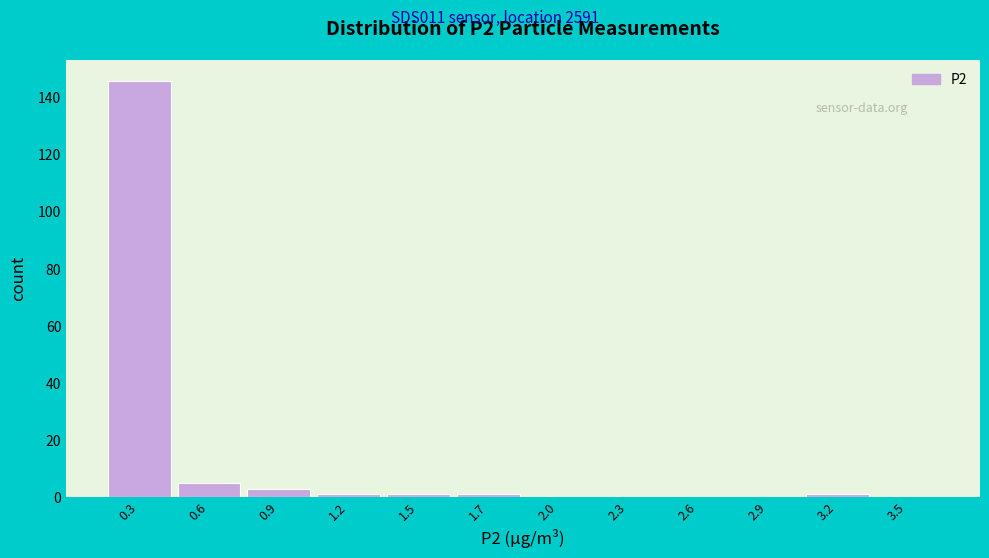

Reading left to right, list all the values displayed in this chart.

0.3=146	0.6=5	0.9=3	1.2=1	1.5=1	1.7=1	2.0=0	2.3=0	2.6=0	2.9=0	3.2=1	3.5=0